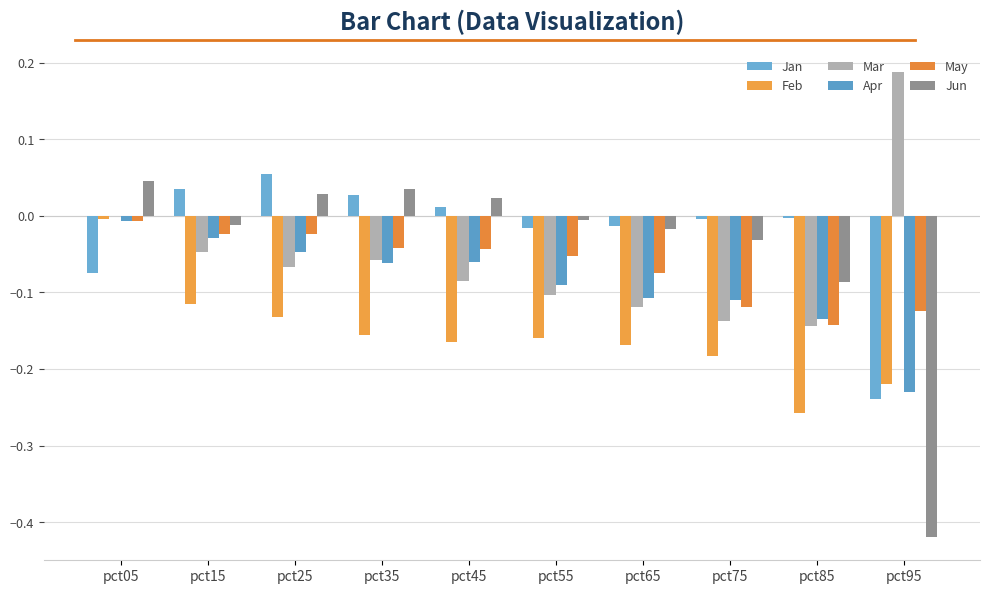

How many data points does each series have?

10